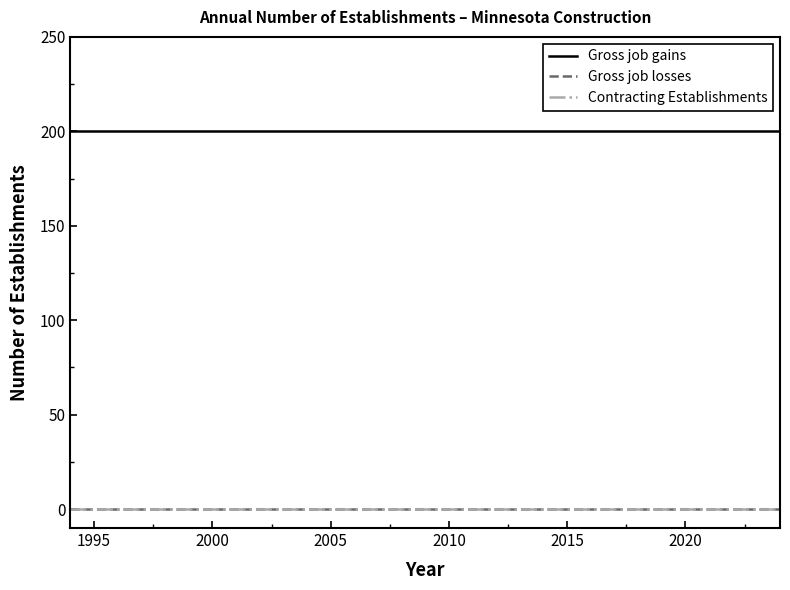

Does the chart display data point markers on the line(s)?

No